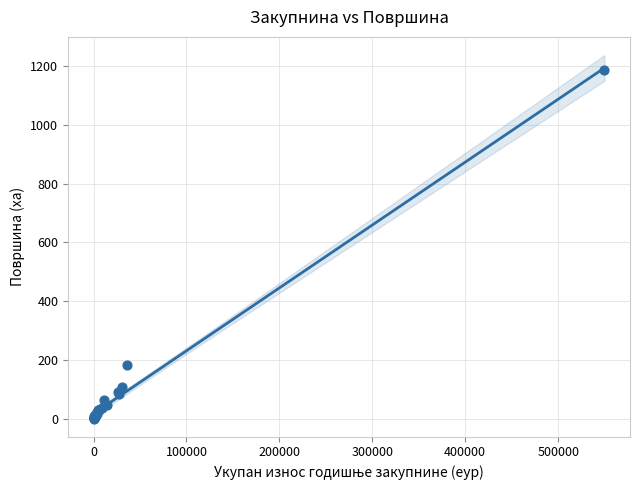

What Y value in the scatter plot is closest to 592?

183.2